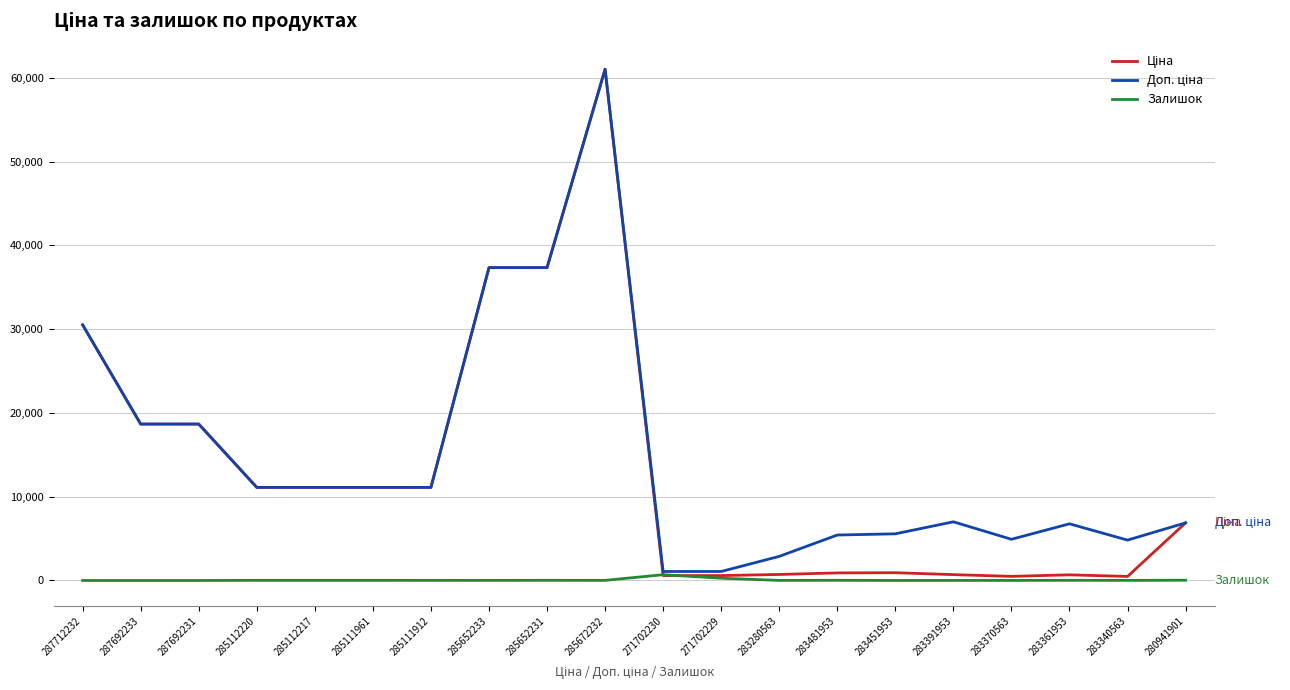

Where does the Залишок series first go above 15?

285112220